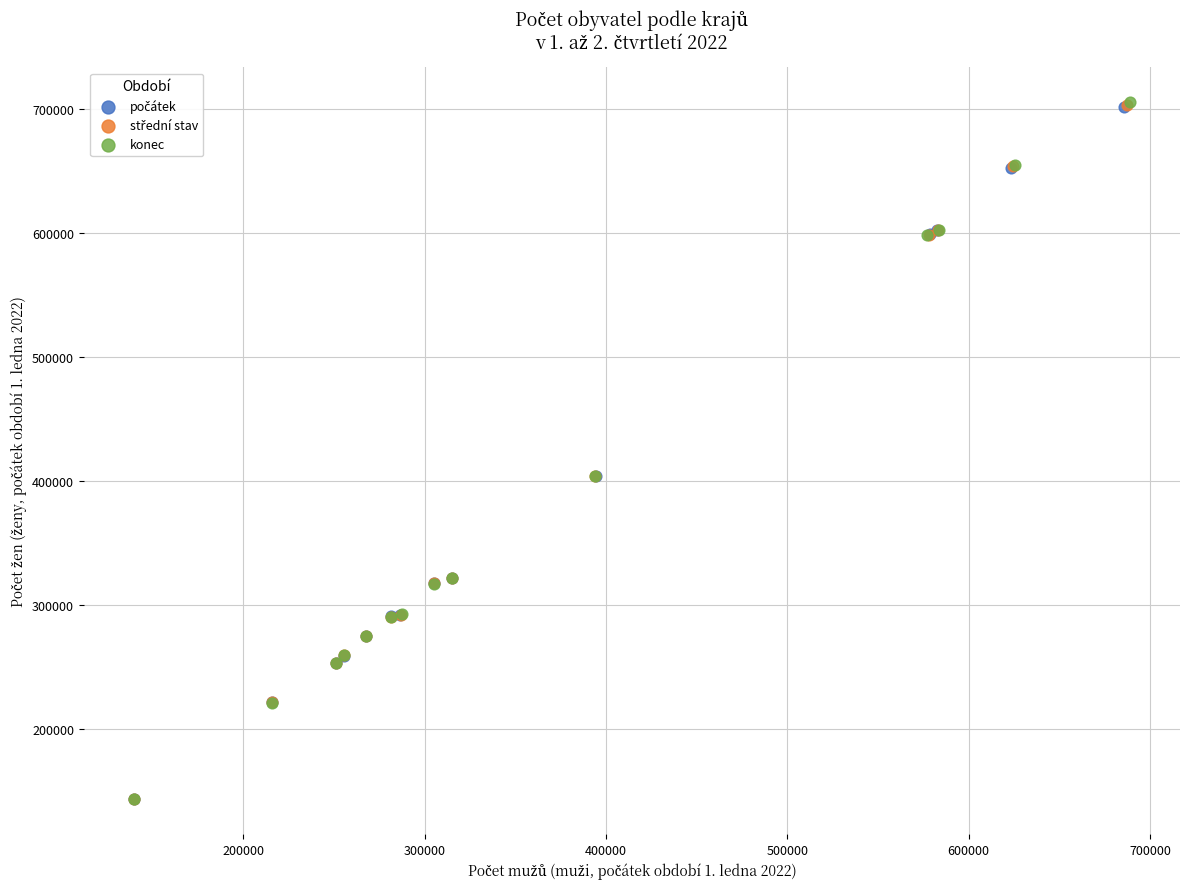

Which series has the widest spread of Y values?

konec